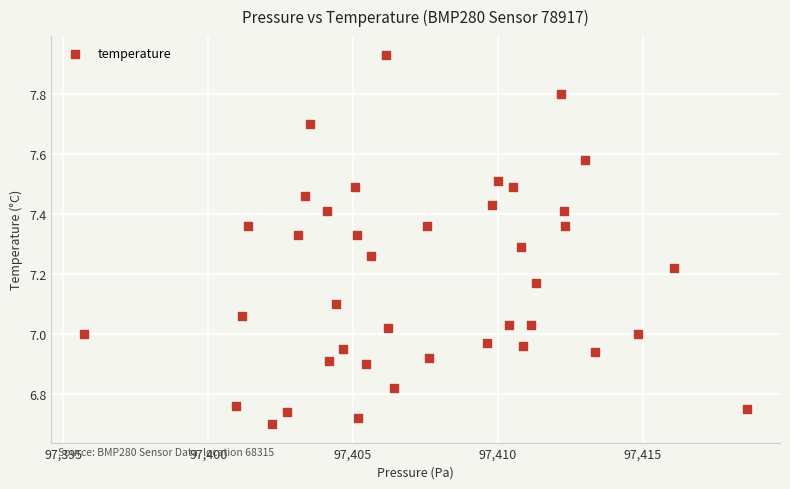

What is the range of X values (max minus min)?

22.9